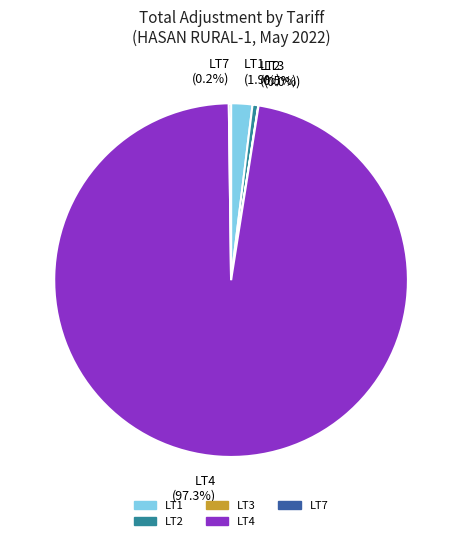

What percentage is NOT represented by LT2?

99.5%